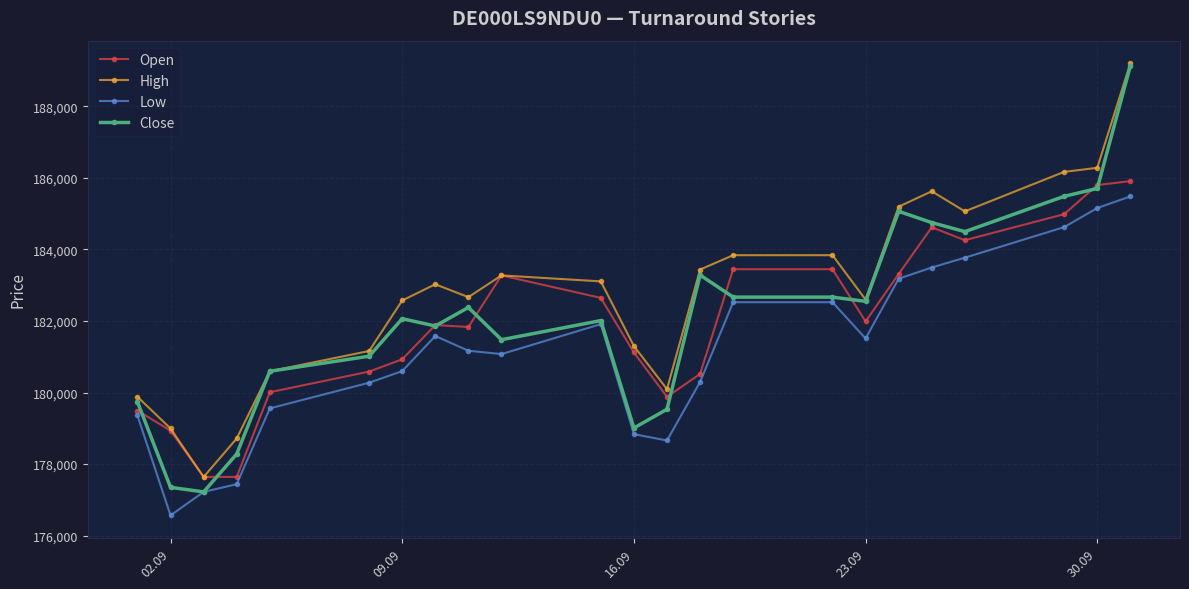

Which series has the widest spread of values?

Close